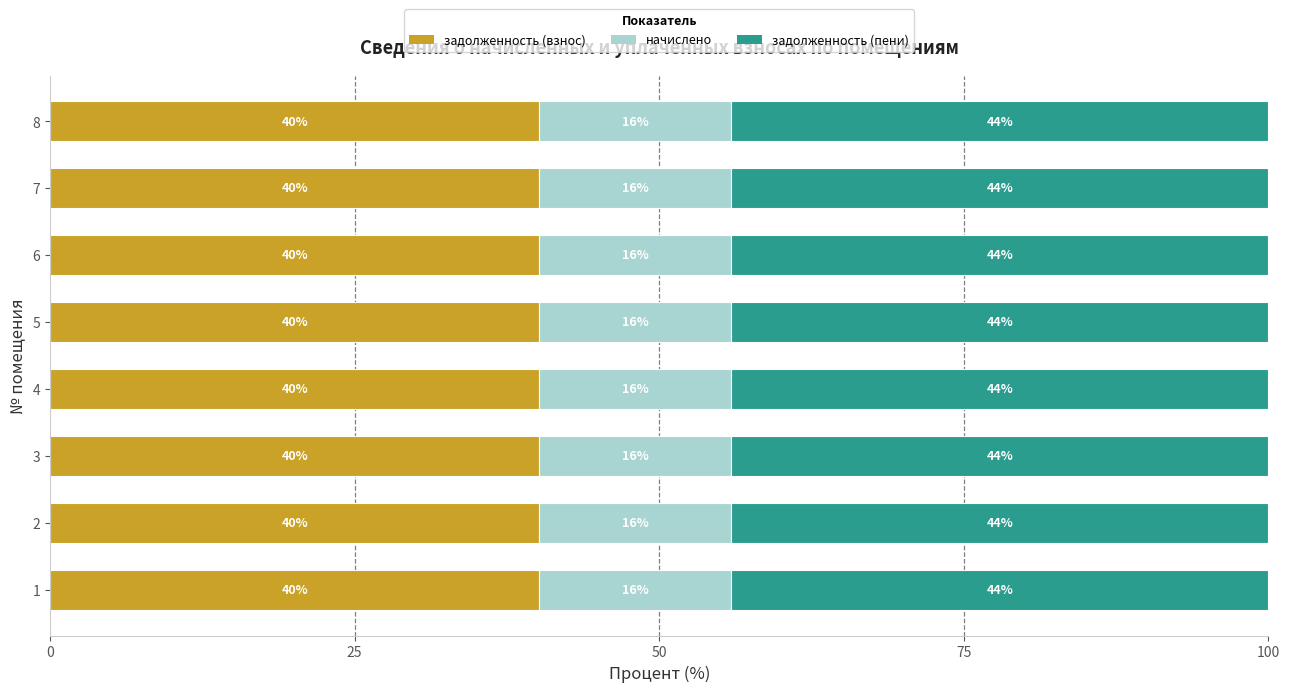

What is the total value across all series at 4?

100.0